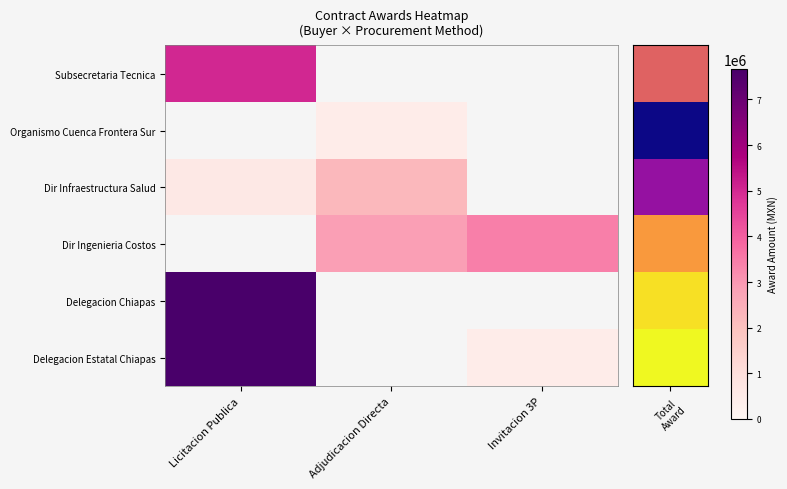

How many positive values does the Dir Infraestructura Salud series have?

2